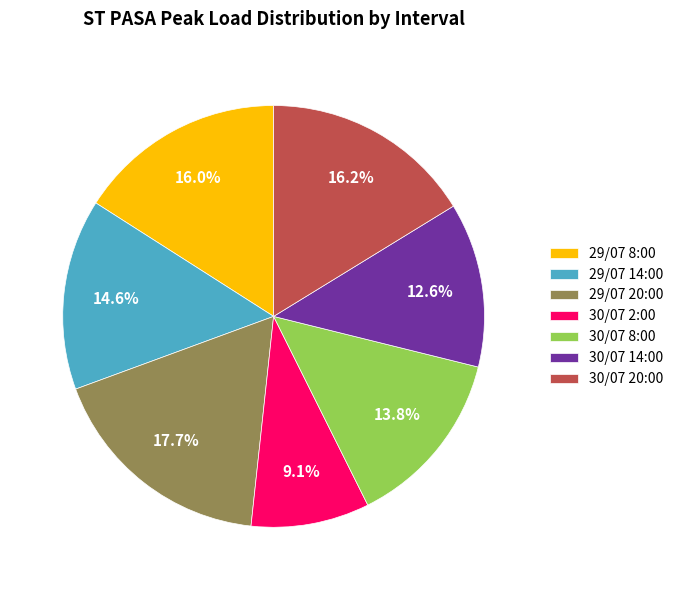

The 29/07 20:00 slice represents 6% of the pie. True or false?

False